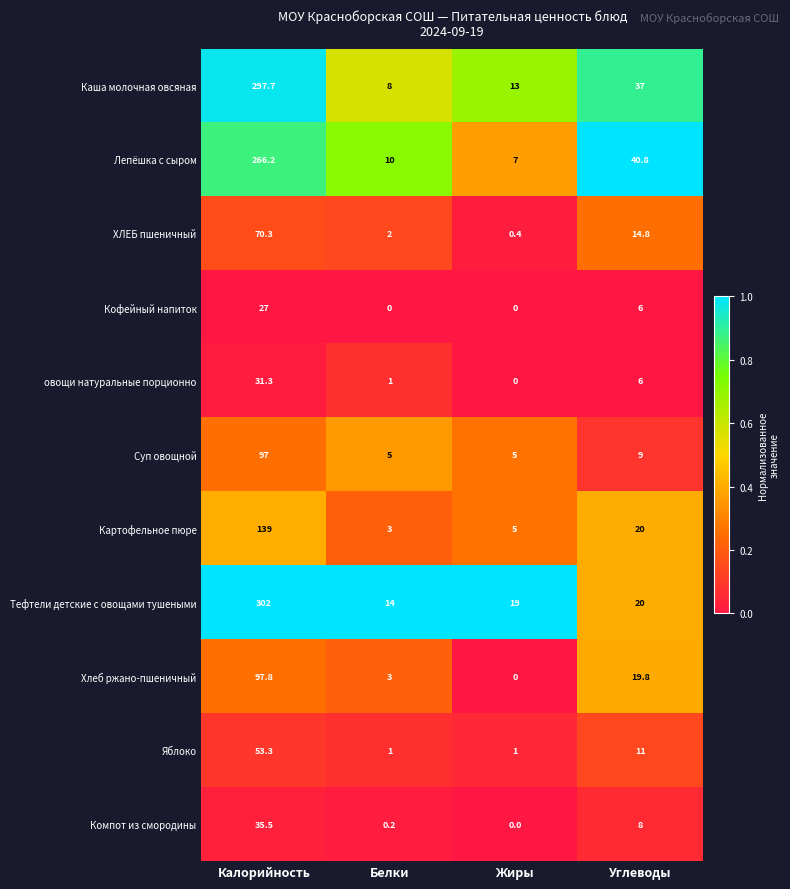

Rank the series by their maximum value, from lowest to highest.

Кофейный напиток, овощи натуральные порционно, Компот из смородины, Яблоко, ХЛЕБ пшеничный, Суп овощной, Хлеб ржано-пшеничный, Картофельное пюре, Лепёшка с сыром, Каша молочная овсяная, Тефтели детские с овощами тушеными